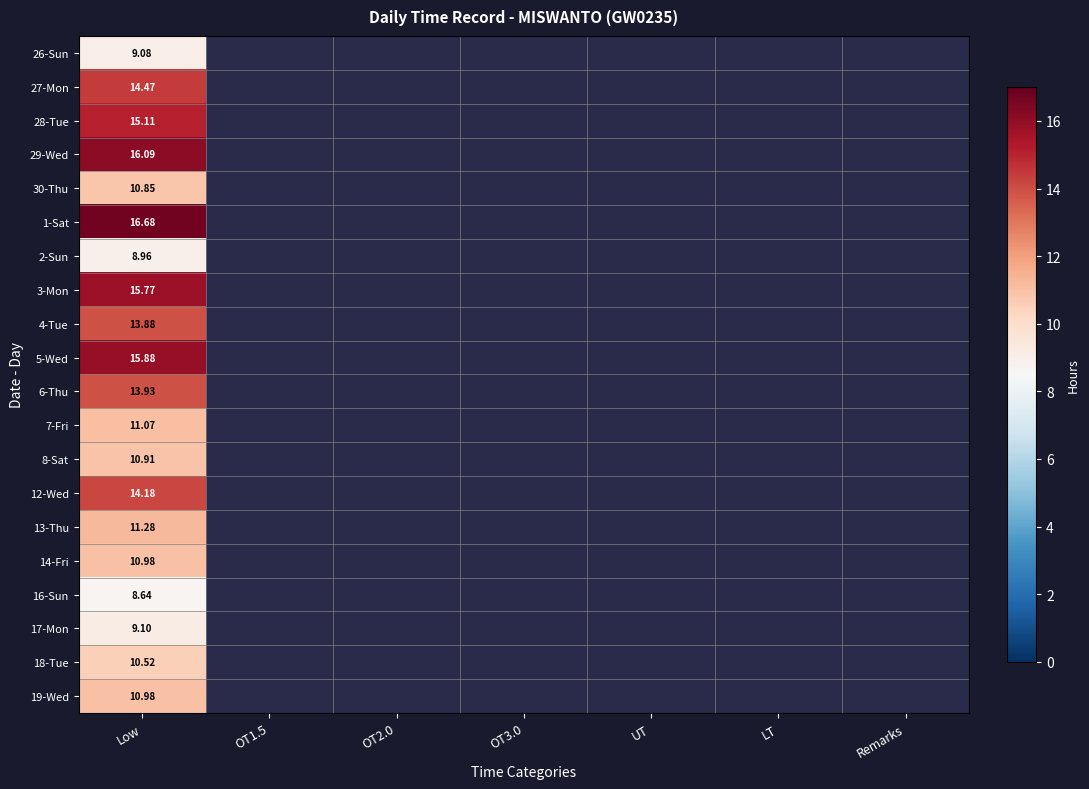

List the series in order of their peak value, highest first.

1-Sat, 29-Wed, 5-Wed, 3-Mon, 28-Tue, 27-Mon, 12-Wed, 6-Thu, 4-Tue, 13-Thu, 7-Fri, 14-Fri, 19-Wed, 8-Sat, 30-Thu, 18-Tue, 17-Mon, 26-Sun, 2-Sun, 16-Sun